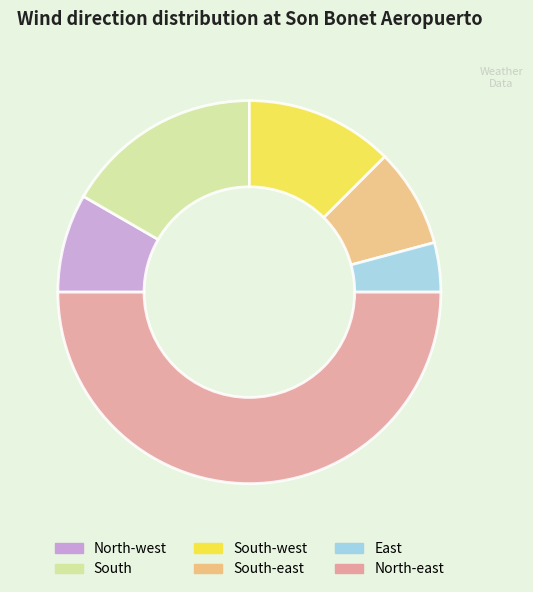

How many segments does this pie chart have?

6